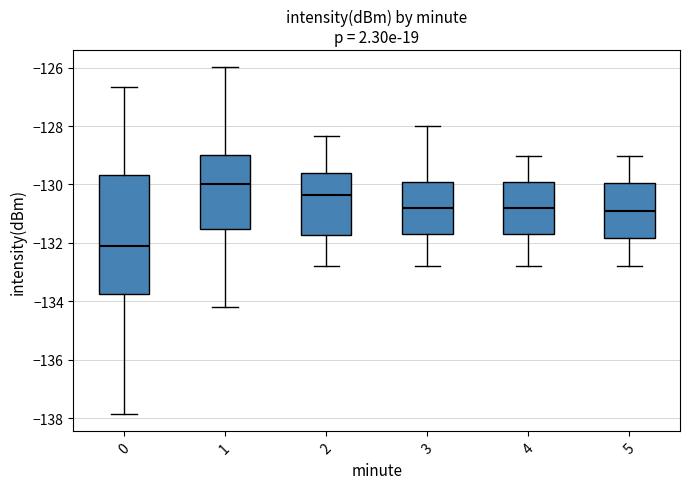

Which box has the lowest median line?

0